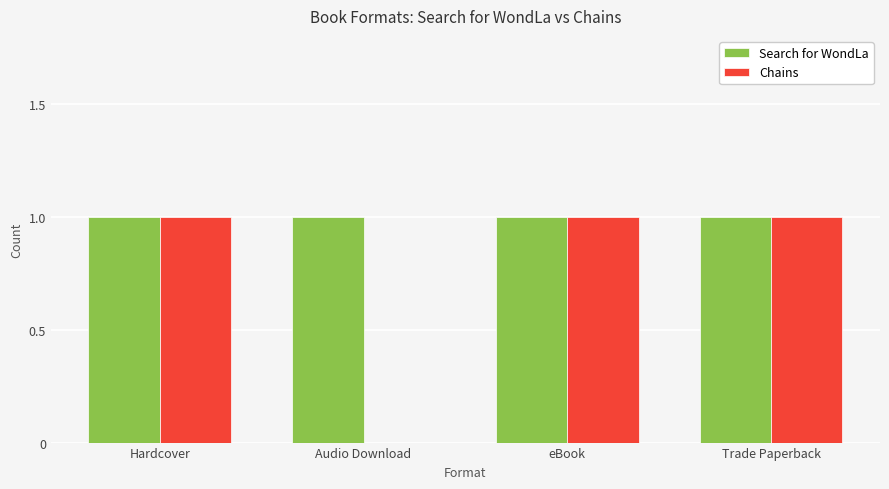

Which series has the largest range (max minus min)?

Chains